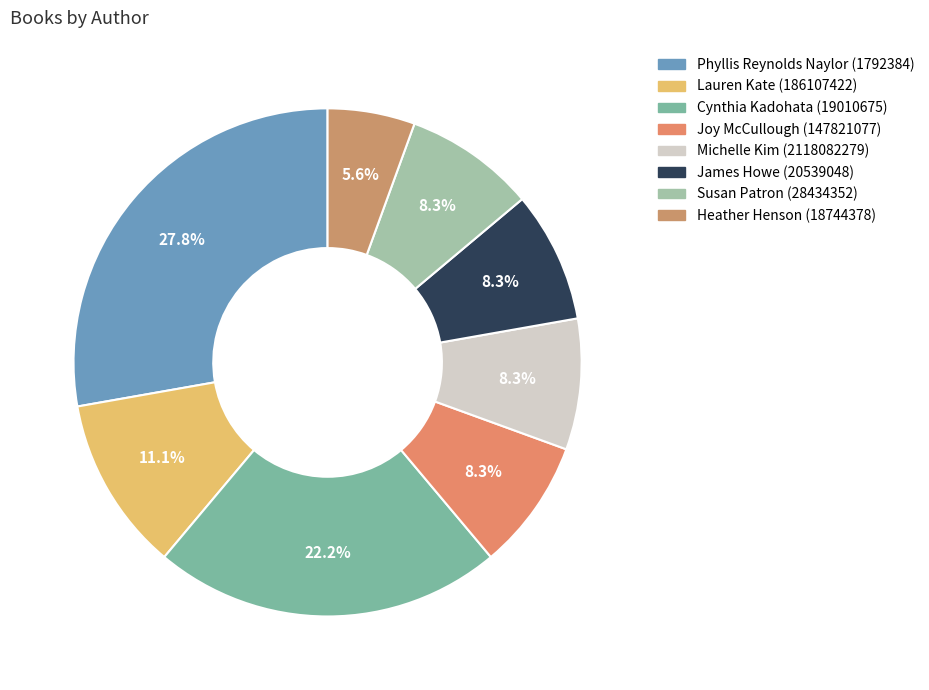

How many slices are in this pie chart?

8